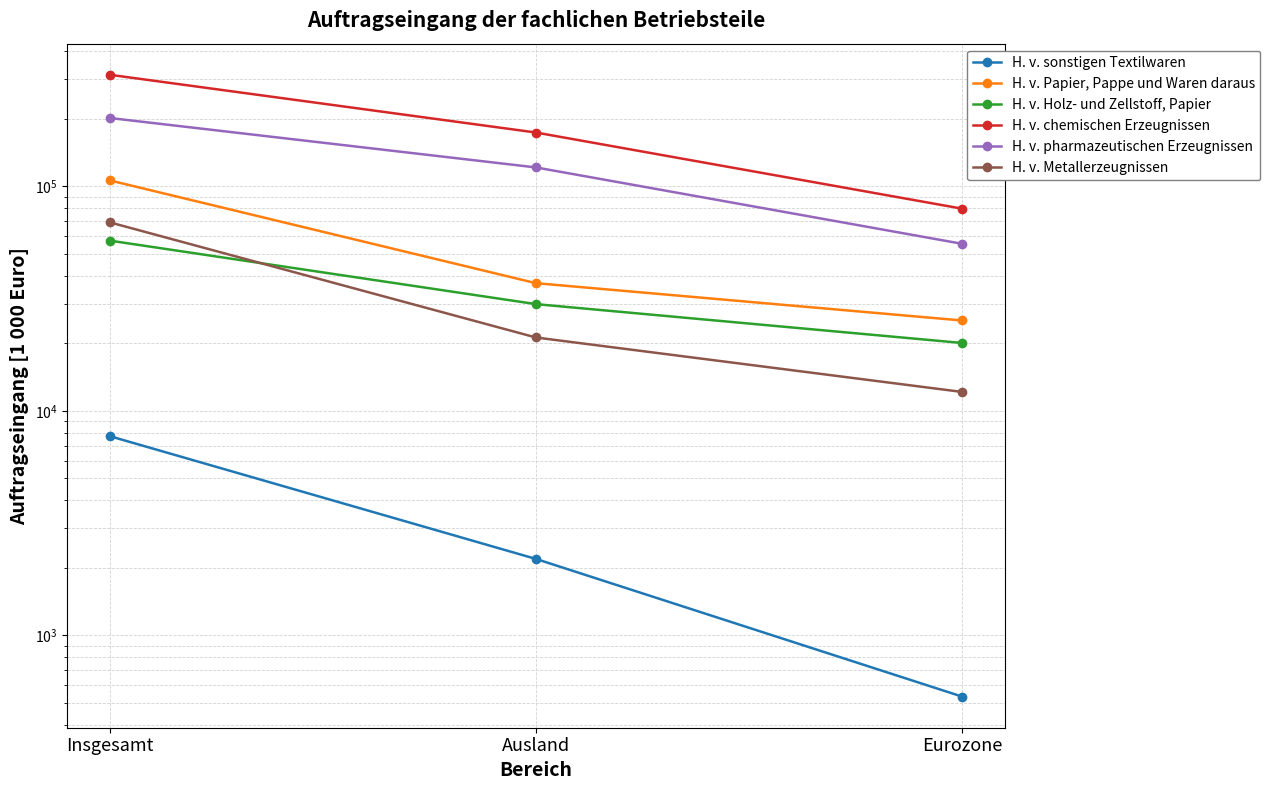

The value of H. v. pharmazeutischen Erzeugnissen at Ausland is 58076.5. True or false?

False